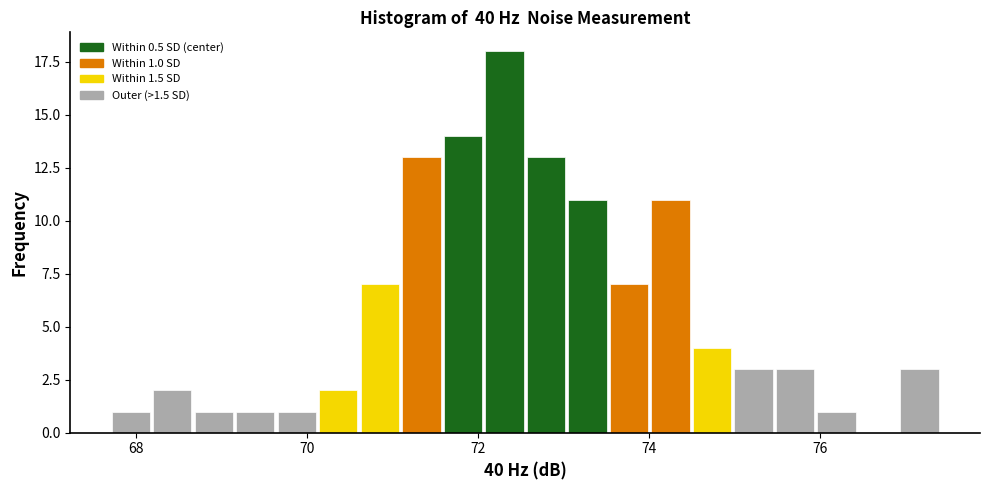

Around what value on the x-axis is the tallest bar? Give the approximate position of its centre, as read against the axis.

72.4